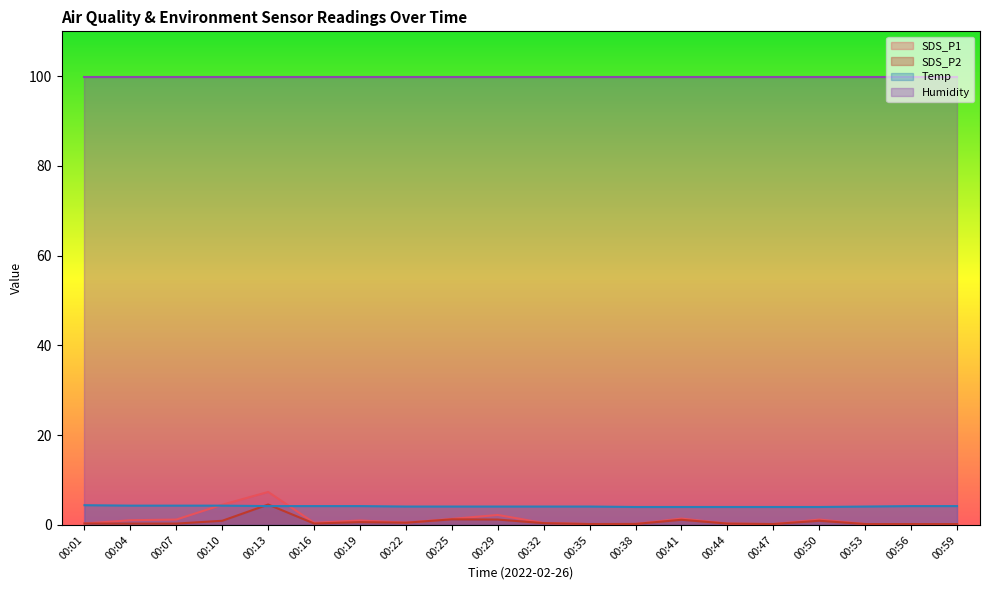

True or false: Temp has more than 1 interior local peaks.

False